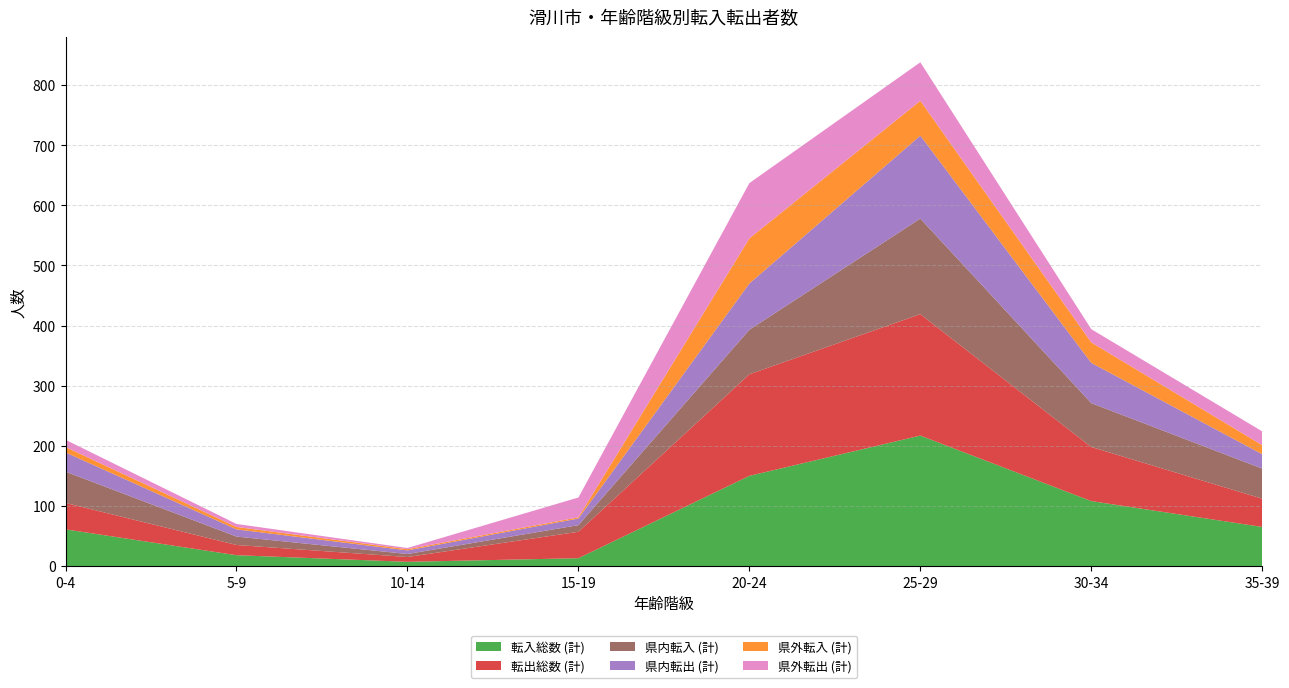

Reading left to right, transcribe all the data shown in this chart.

転入総数 (計): 61	18	7	13	150	217	108	65
転出総数 (計): 44	17	8	44	169	202	90	47
県内転入 (計): 52	14	5	11	74	159	73	50
県内転出 (計): 32	12	6	11	77	138	67	24
県外転入 (計): 9	4	2	2	75	58	34	15
県外転出 (計): 12	5	2	33	92	64	22	23